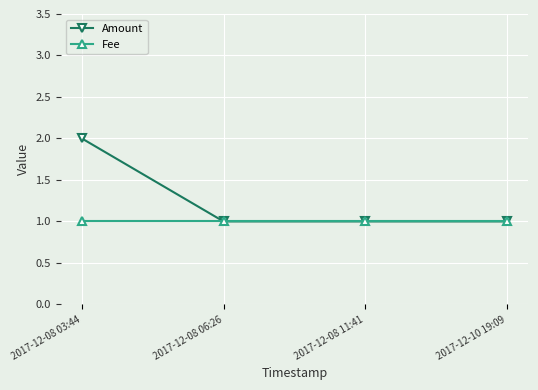

Reading left to right, list all the values displayed in this chart.

Amount: 2	1	1	1
Fee: 1	1	1	1